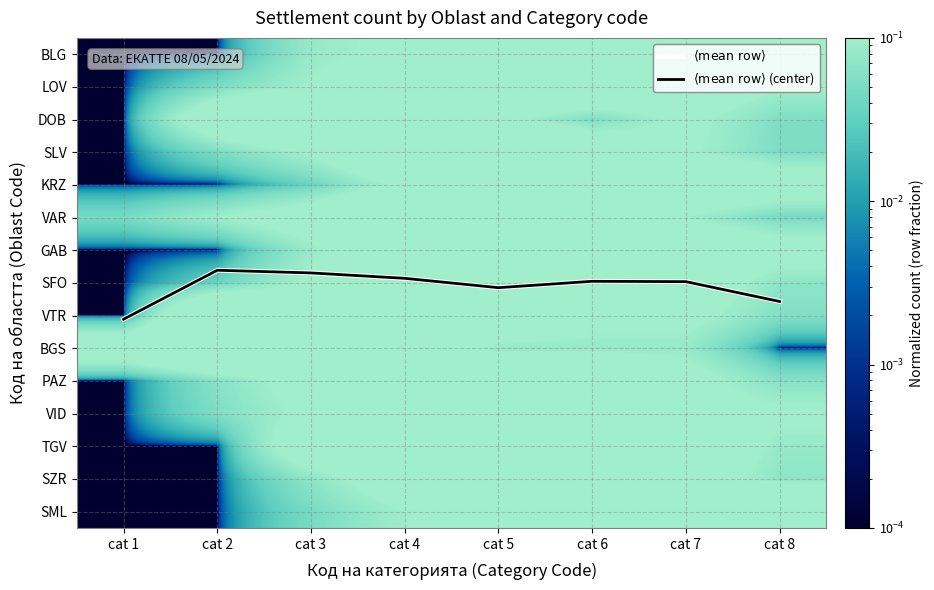

What is the sum of the SZR values at cat 4 and cat 8?

0.2